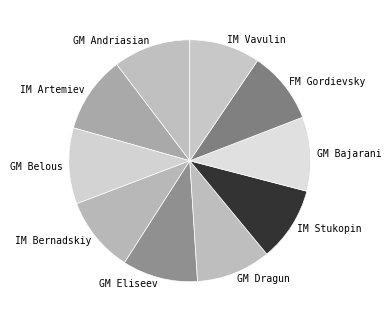

Is the sum of GM Dragun and IM Bernadskiy greater than half?

No